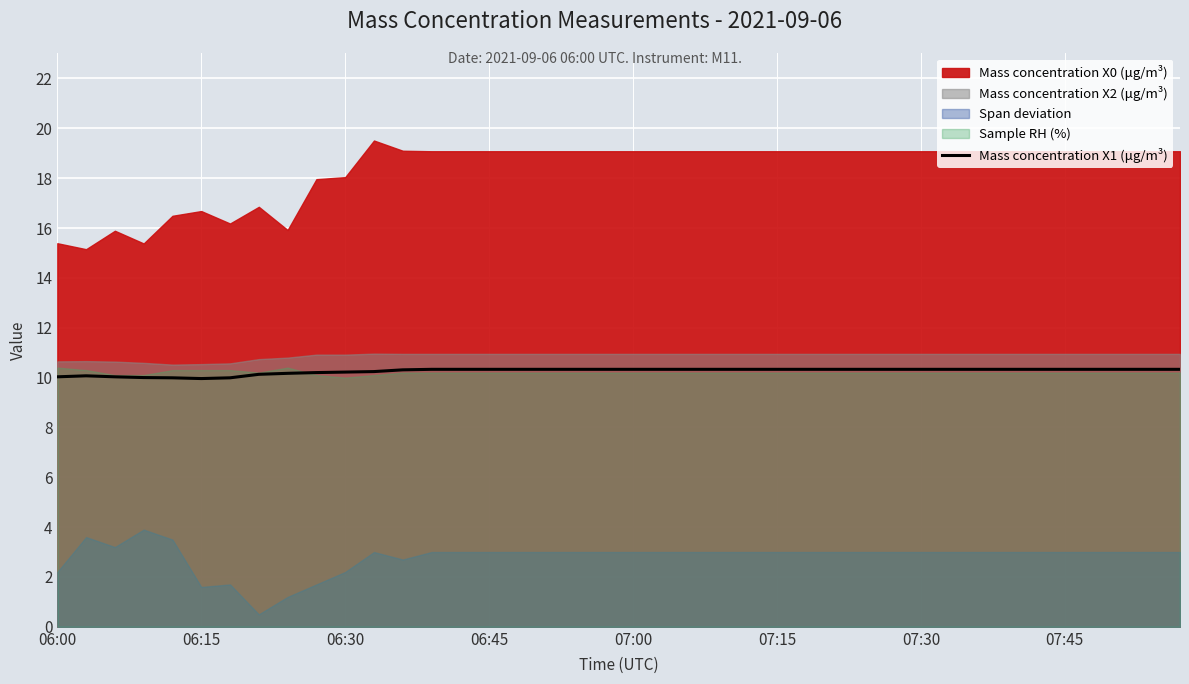

What is the lowest value of the Mass concentration X1 (μg/m³) series?

10.0